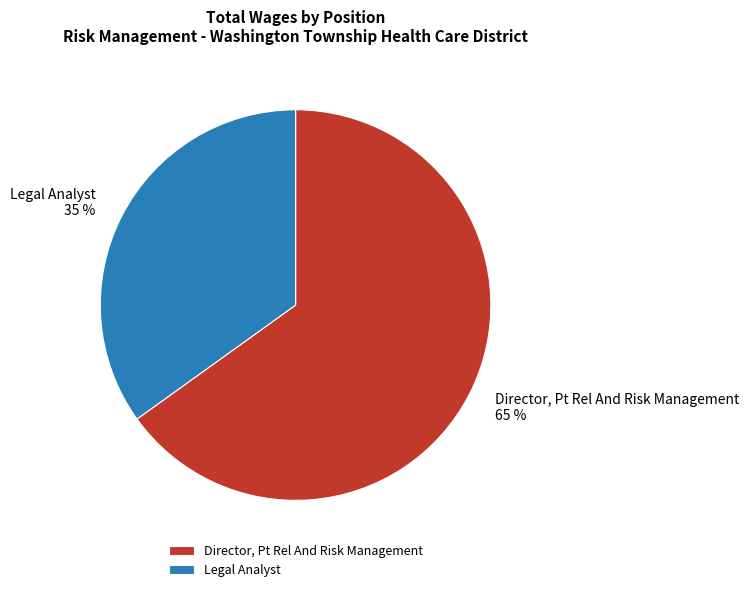

Is there any slice that represents more than half of the pie?

Yes